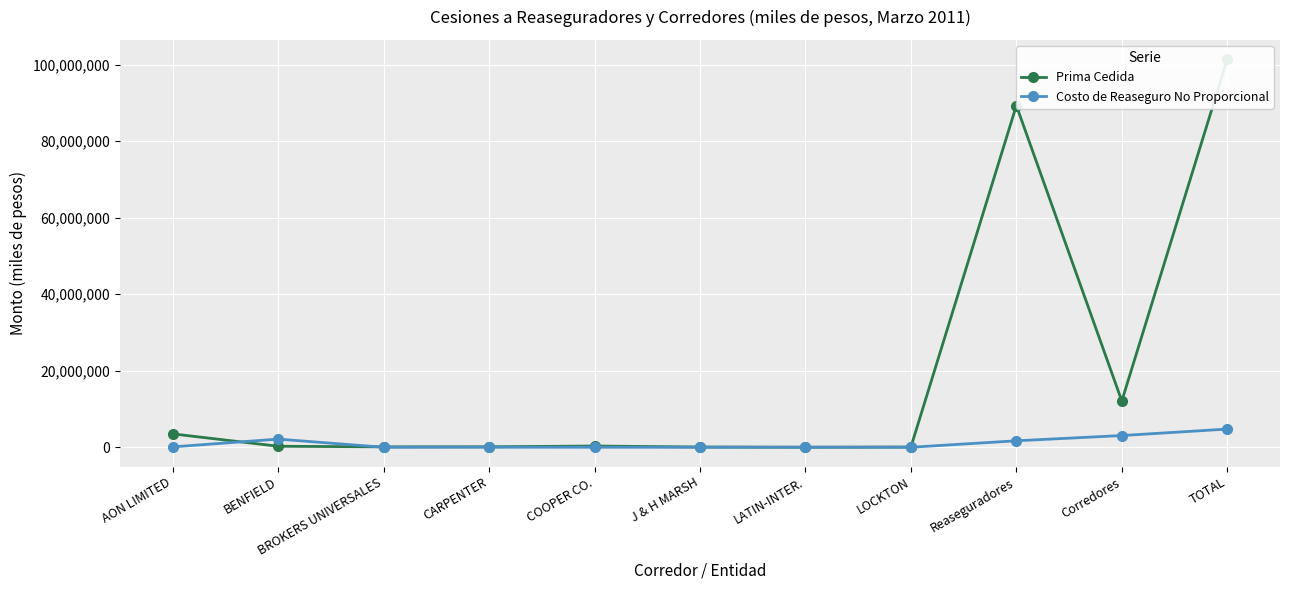

The value of Costo de Reaseguro No Proporcional at BROKERS UNIVERSALES is -2132794. True or false?

False